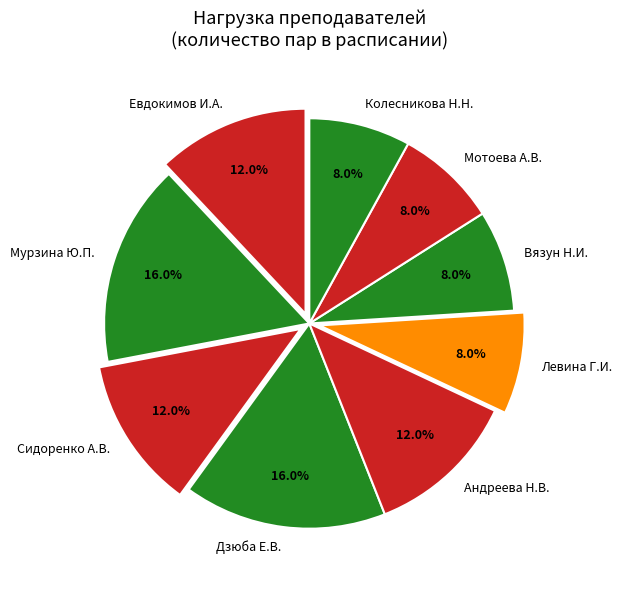

Count the number of slices in the pie.

9